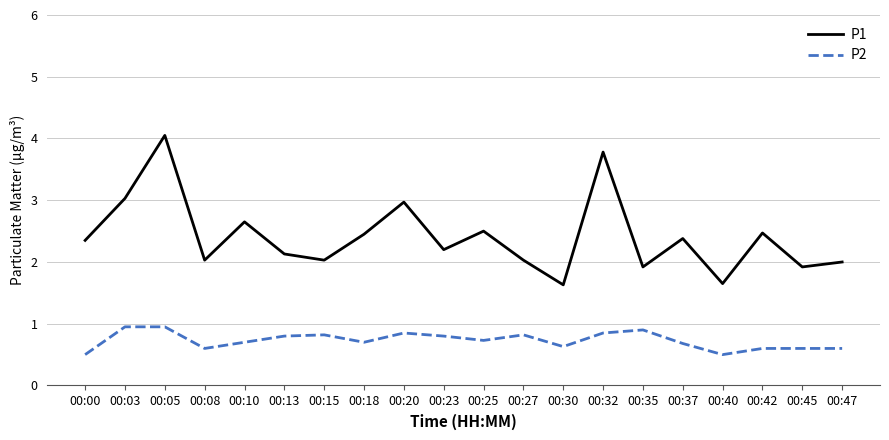

How many distinct data groups are displayed?

2